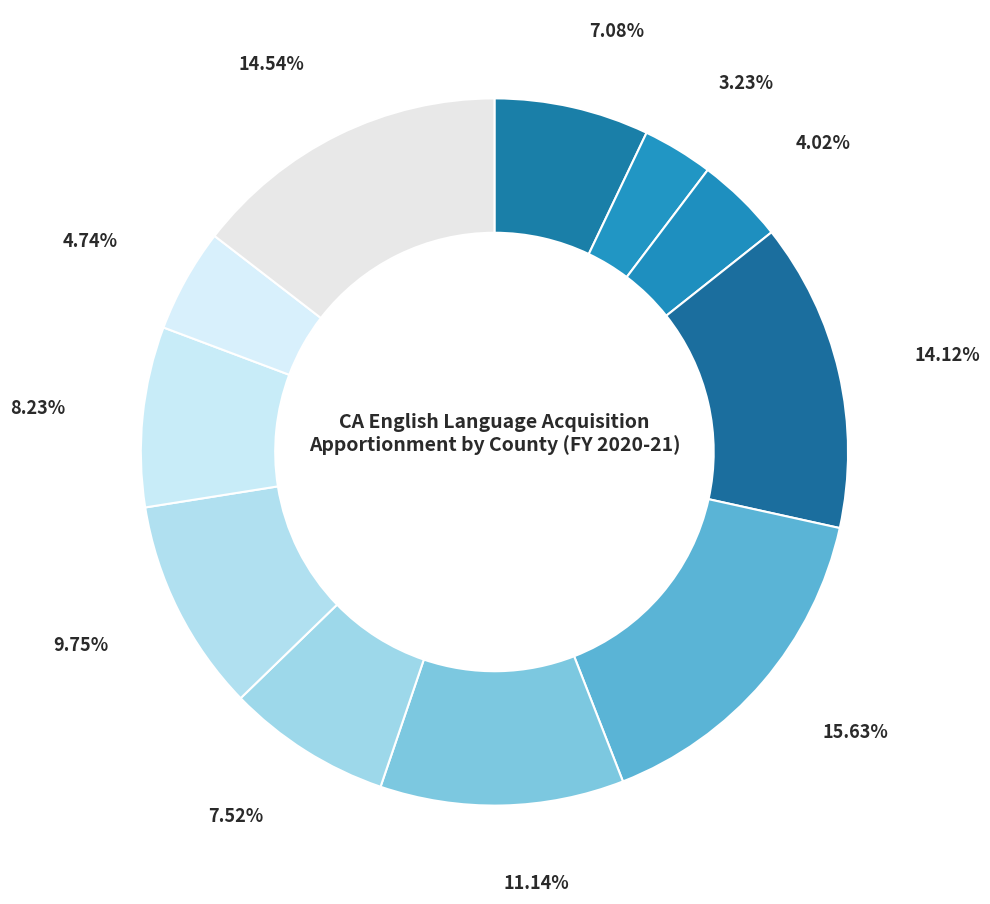

How many segments does this pie chart have?

11